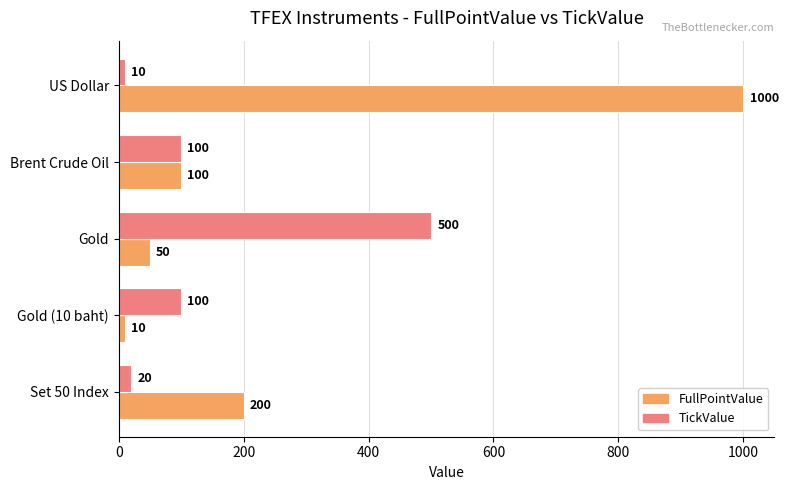

True or false: FullPointValue has a value of 89 at Gold.

False